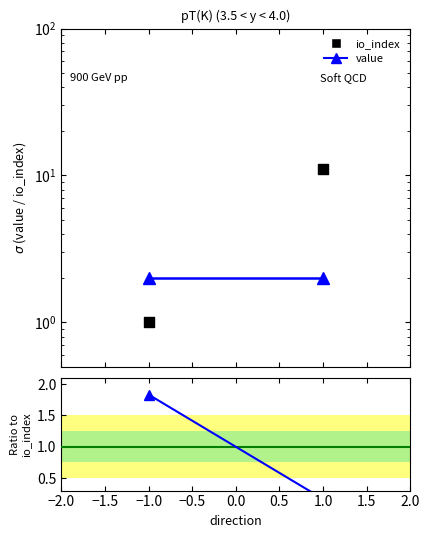

Which series contains the highest Y value?

io_index